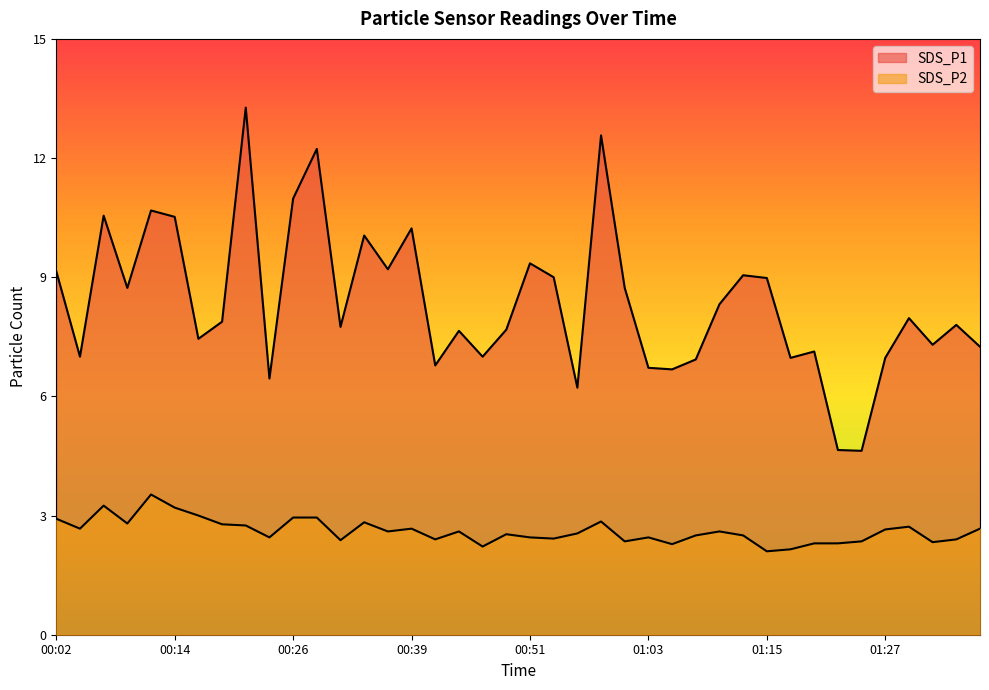

Reading left to right, what are all the values shown in this chart?

SDS_P1: 9.2	7.0	10.6	8.7	10.7	10.5	7.5	7.9	13.3	6.5	11.0	12.2	7.8	10.1	9.2	10.2	6.8	7.7	7.0	7.7	9.3	9.0	6.2	12.6	8.7	6.7	6.7	6.9	8.3	9.1	9.0	7.0	7.1	4.7	4.6	7.0	8.0	7.3	7.8	7.2
SDS_P2: 2.9	2.7	3.2	2.8	3.5	3.2	3.0	2.8	2.8	2.5	3.0	3.0	2.4	2.8	2.6	2.7	2.4	2.6	2.2	2.5	2.5	2.4	2.5	2.9	2.4	2.5	2.3	2.5	2.6	2.5	2.1	2.1	2.3	2.3	2.4	2.6	2.7	2.3	2.4	2.7